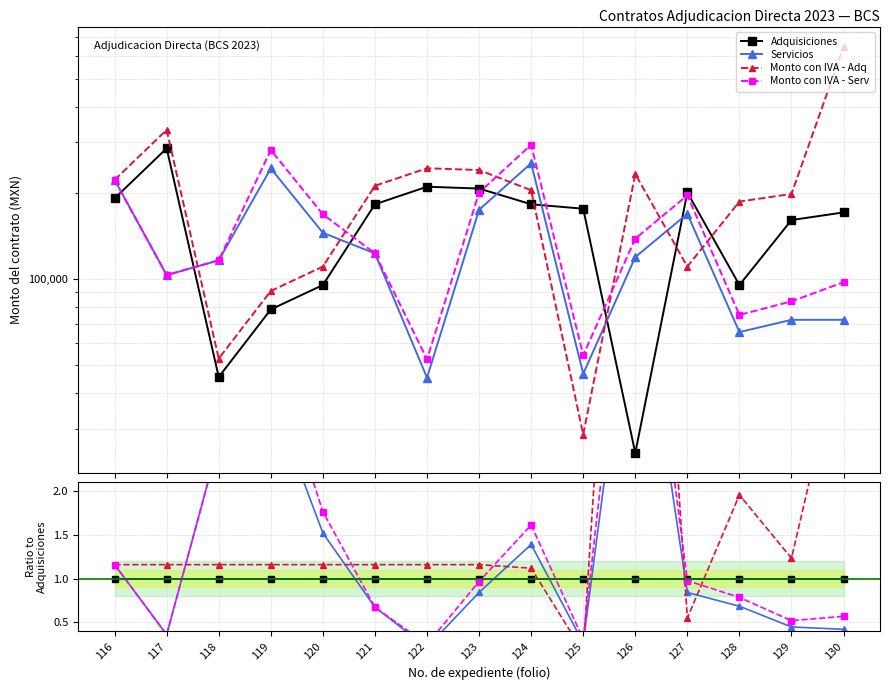

At which label is Monto con IVA - Serv closest to 2?

120